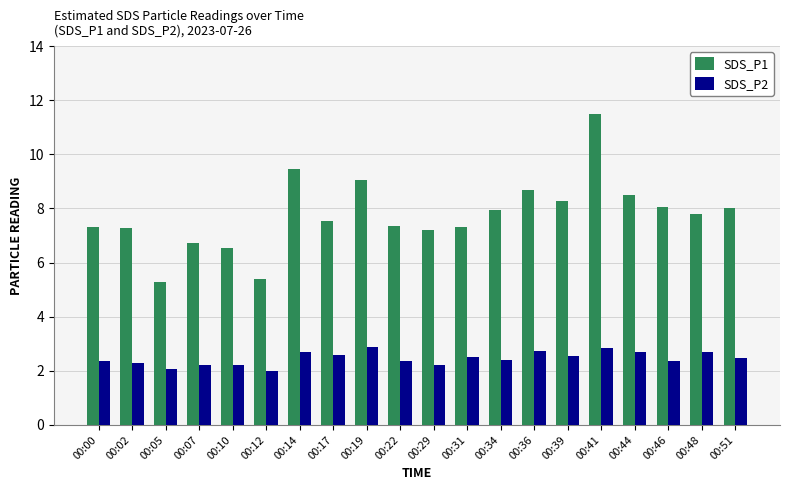

What is the difference between the maximum and second lowest values in the SDS_P2 series?

0.8